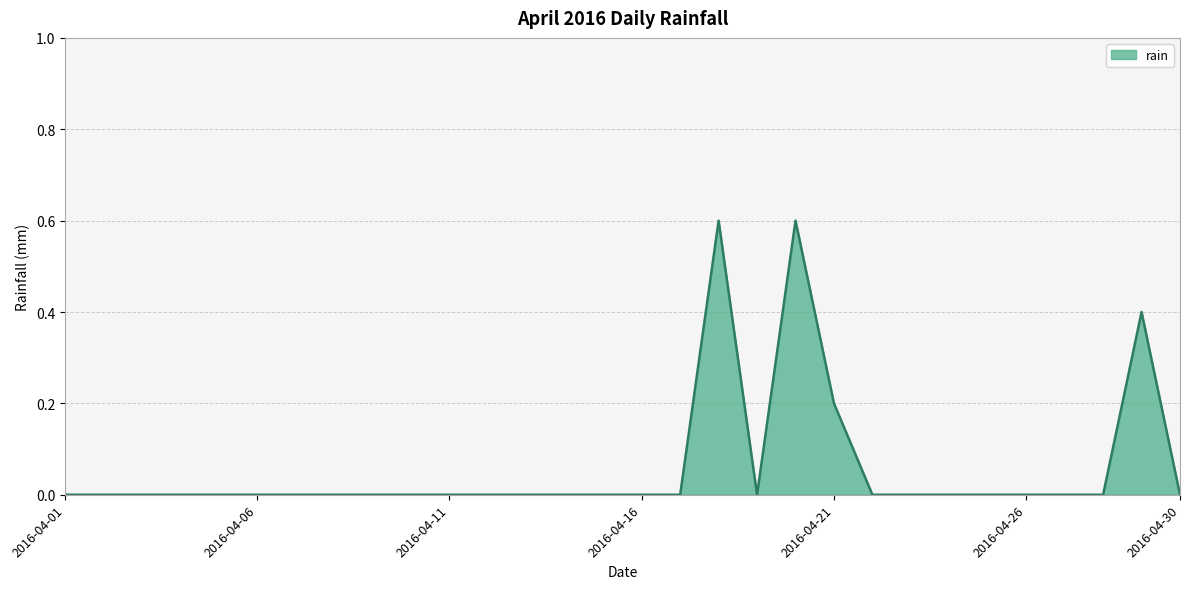

Count the values in the range 0 to 1.

30